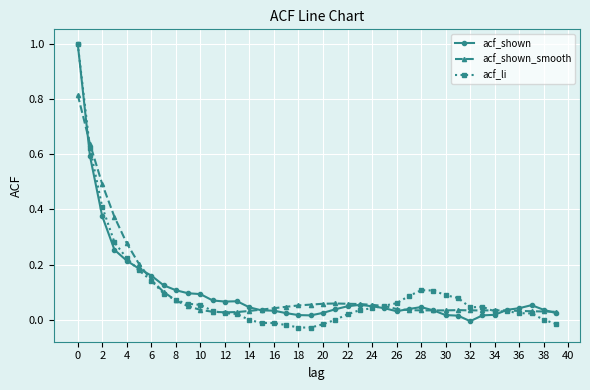

Which series has the widest spread of values?

acf_li